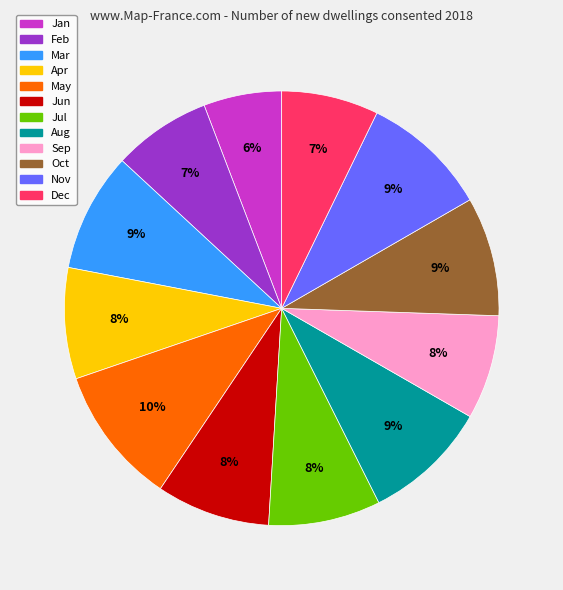

Do Nov and Sep together represent more than half of the pie?

No